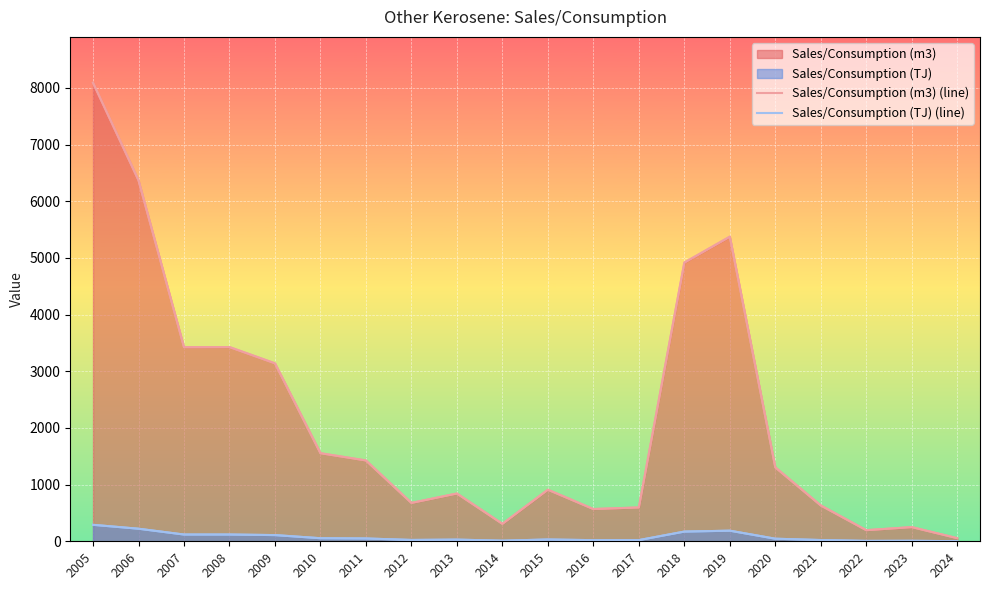

The value of Sales/Consumption (m3) (line) at 2008 is 4783.9. True or false?

False